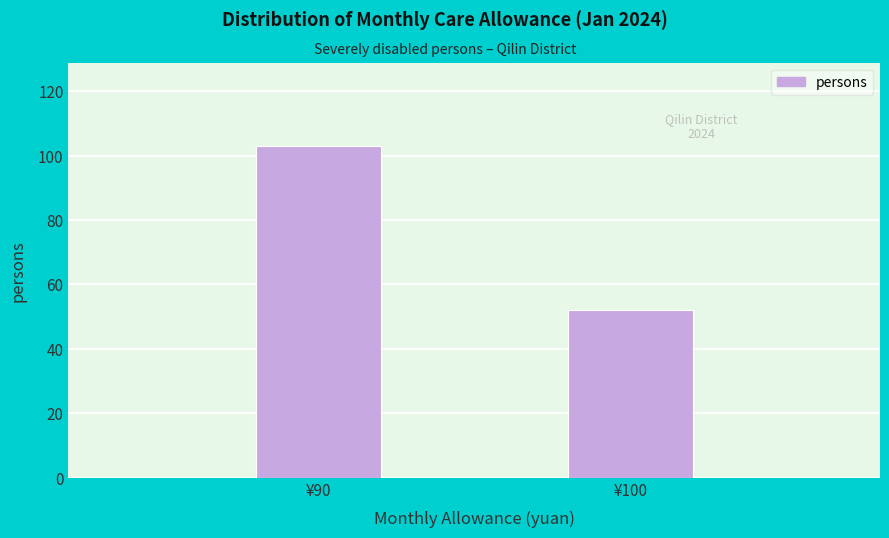

Reading left to right, what are all the values shown in this chart?

103	52